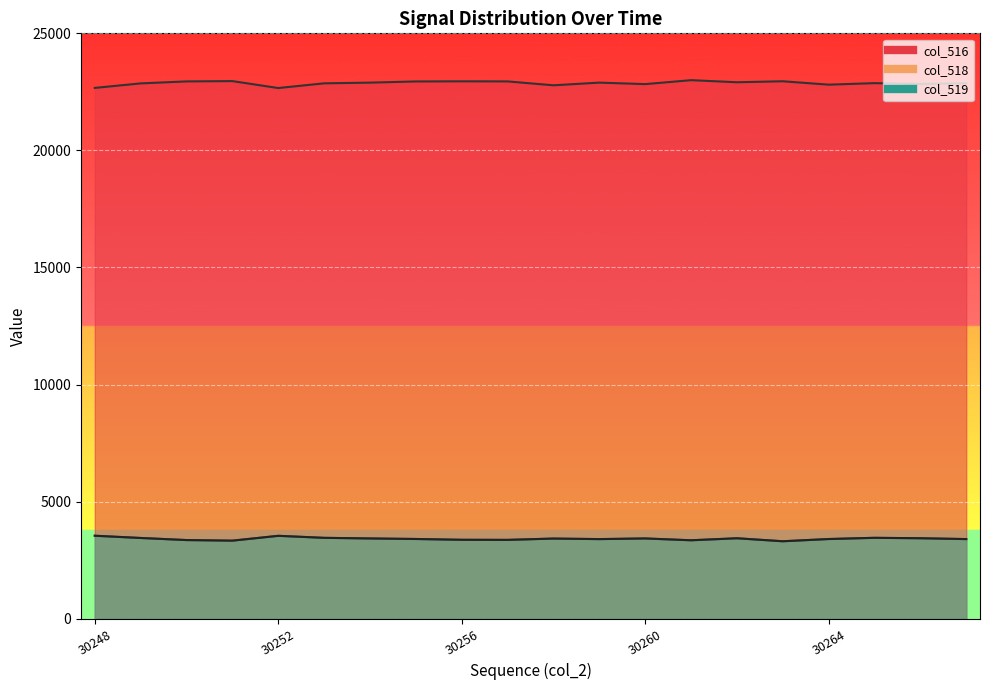

How many lines are shown in the chart?

3